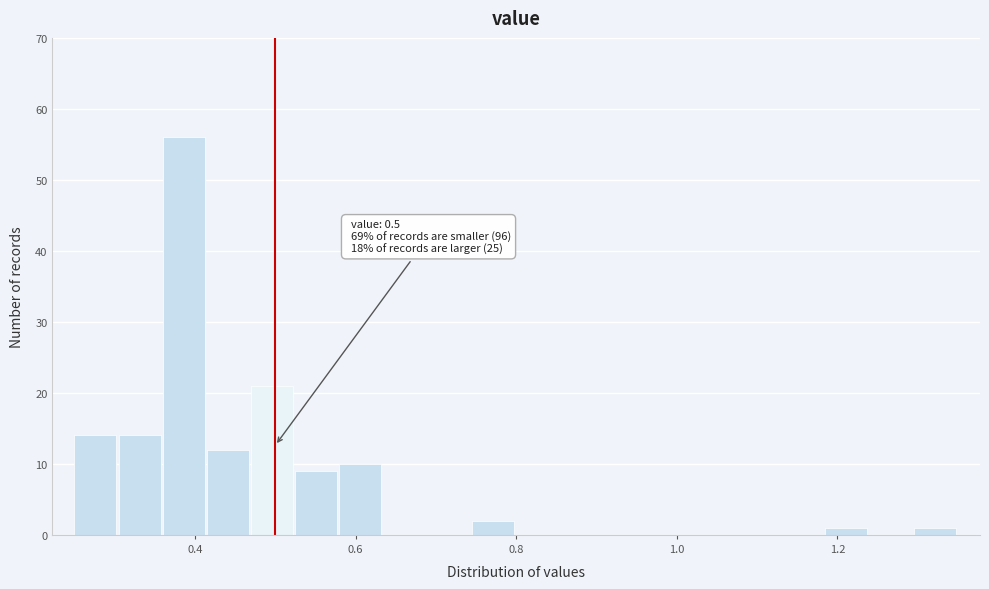

Read against the x-axis, roughly where is the centre of the tallest bar?

0.38